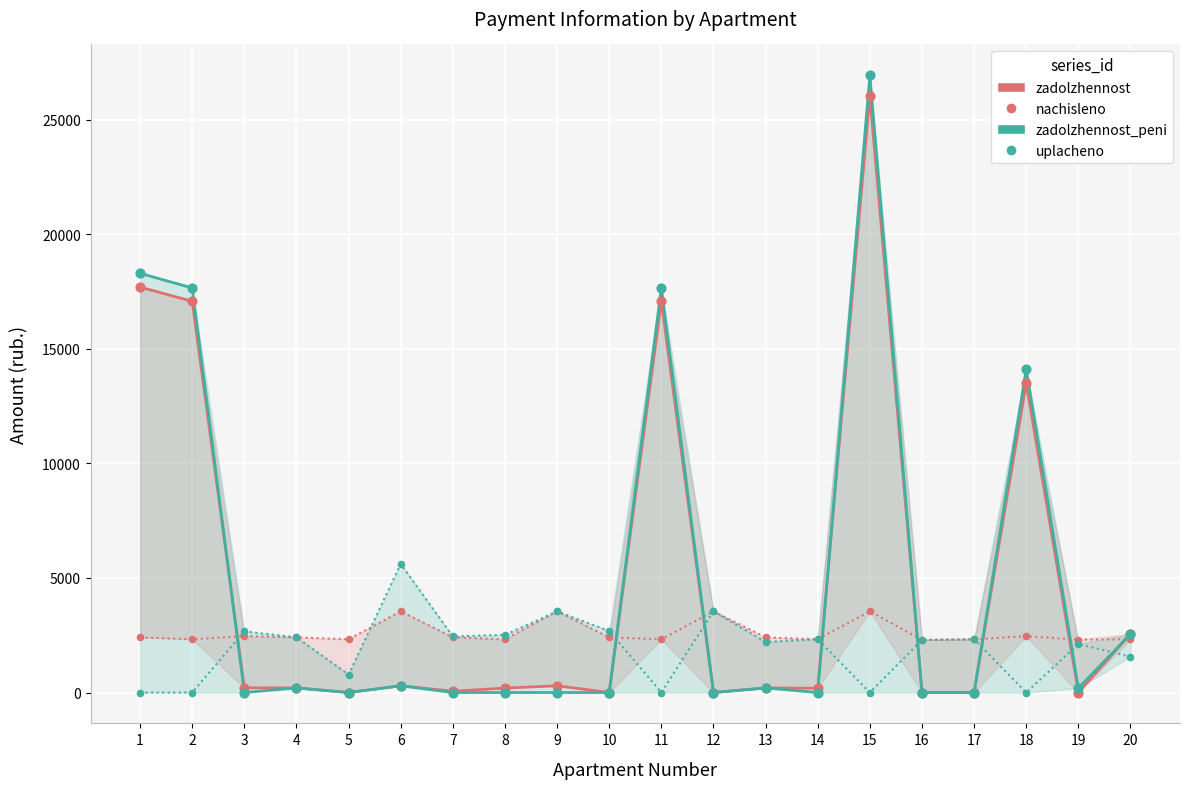

Which series has the widest spread of Y values?

zadolzhennost_peni